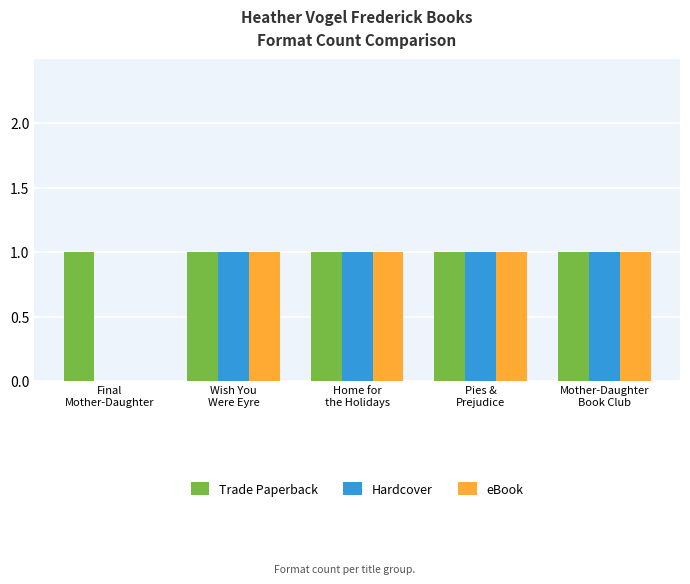

What is the sum of all Hardcover values?

4